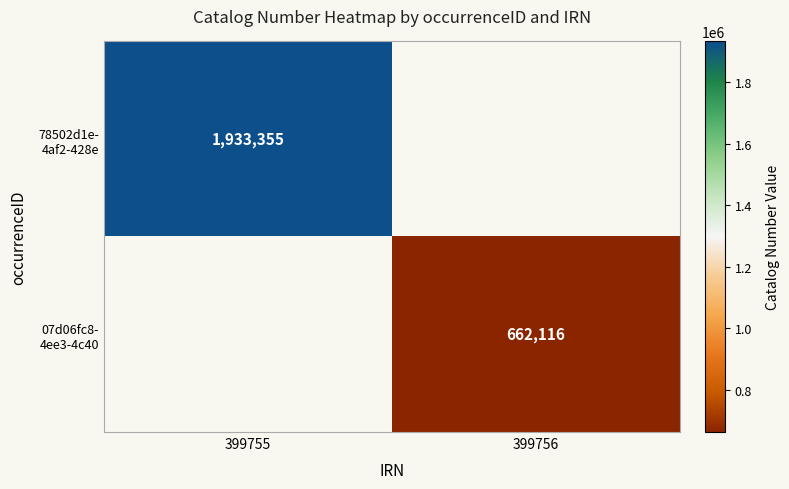

Is it true that 07d06fc8- 4ee3-4c40 equals 226270.0 at 399756?

False